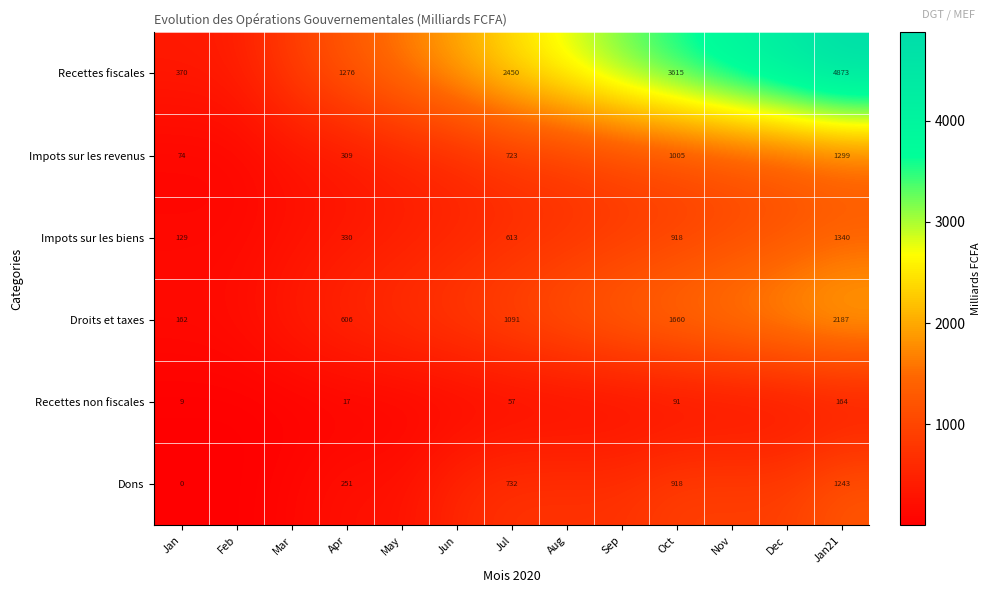

What is the total value across all series at Jan?

744.0